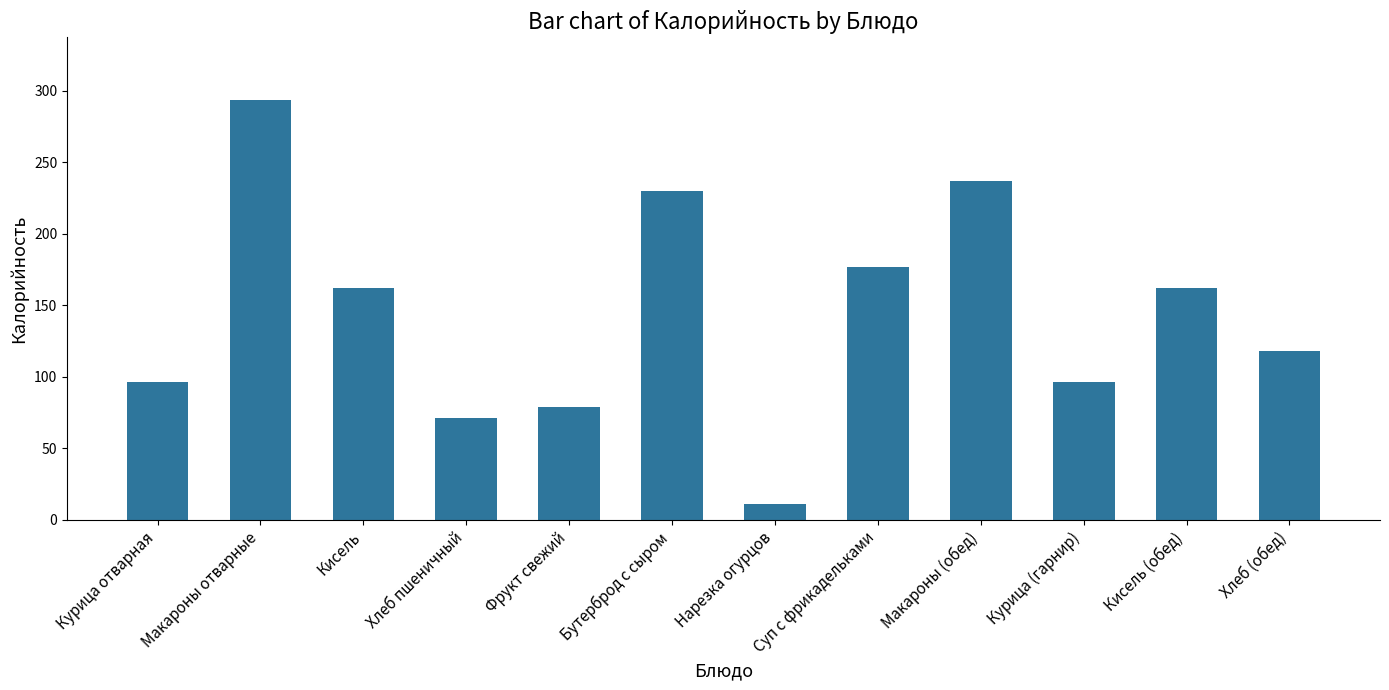

What is the approximate value at Курица (гарнир)?

96.3